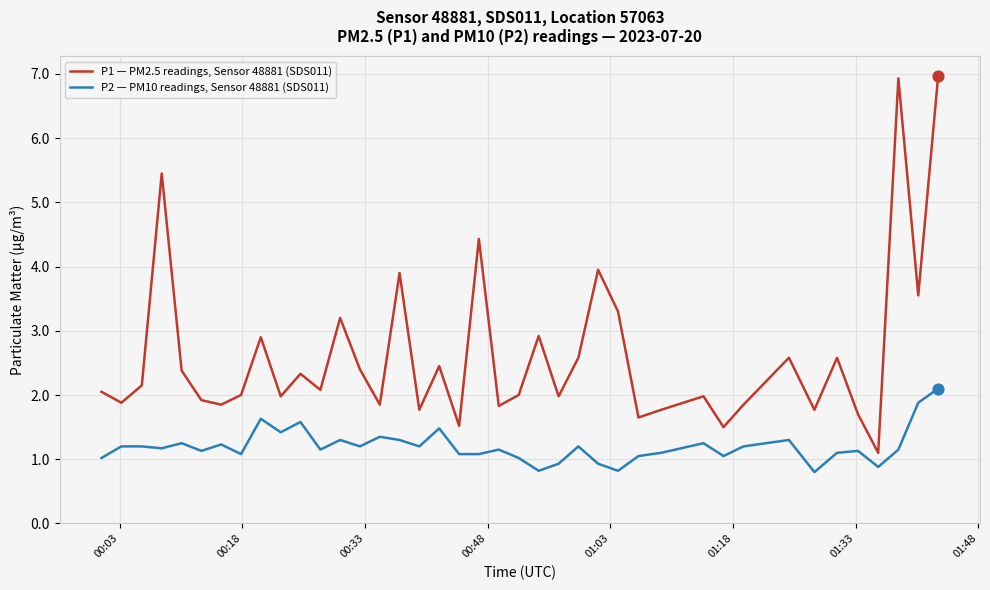

Which series has the largest total across all categories?

P1 — PM2.5 readings, Sensor 48881 (SDS011)